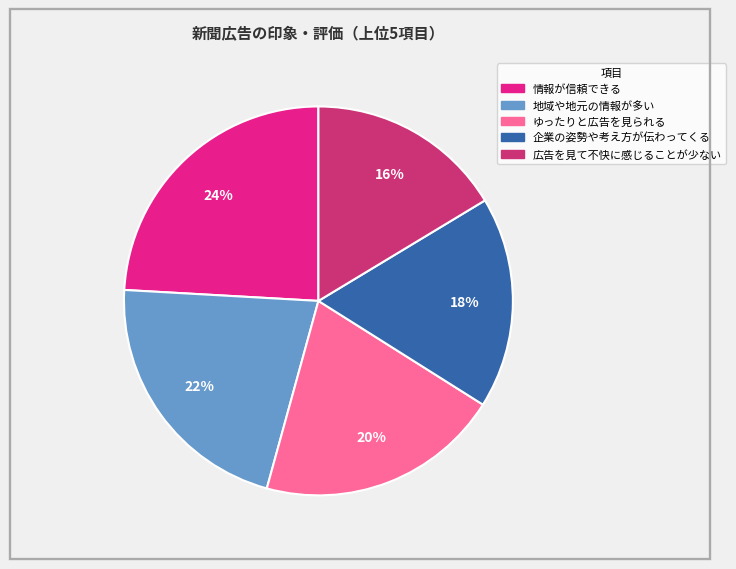

Is it true that 広告を見て不快に感じることが少ない is 8% of the pie?

False